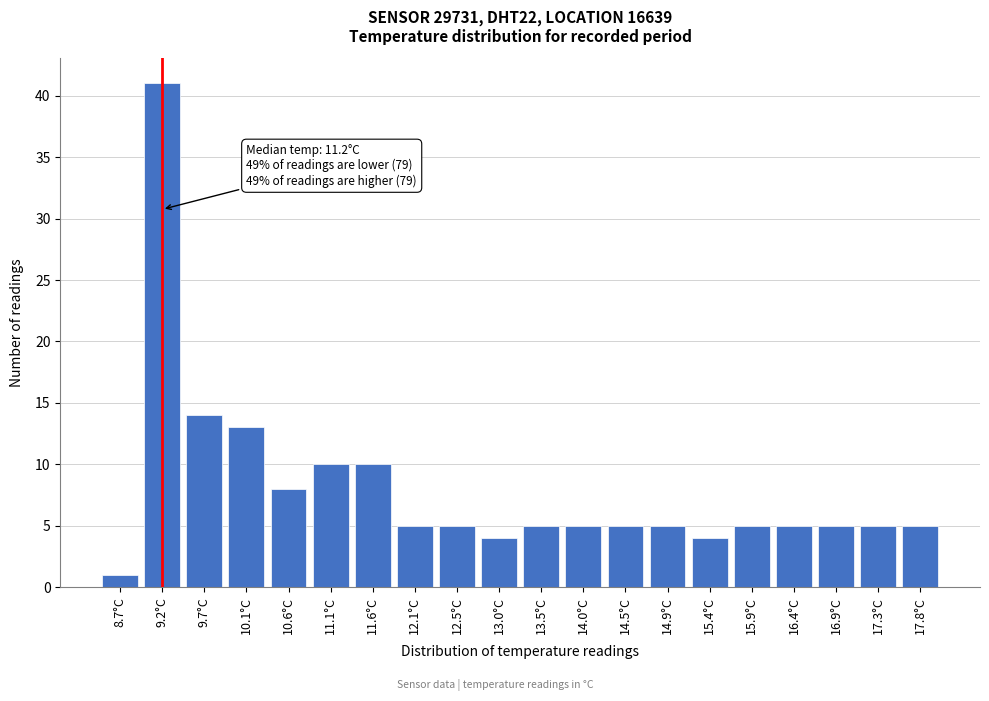

Reading left to right, extract all data points from this chart.

1	41	14	13	8	10	10	5	5	4	5	5	5	5	4	5	5	5	5	5